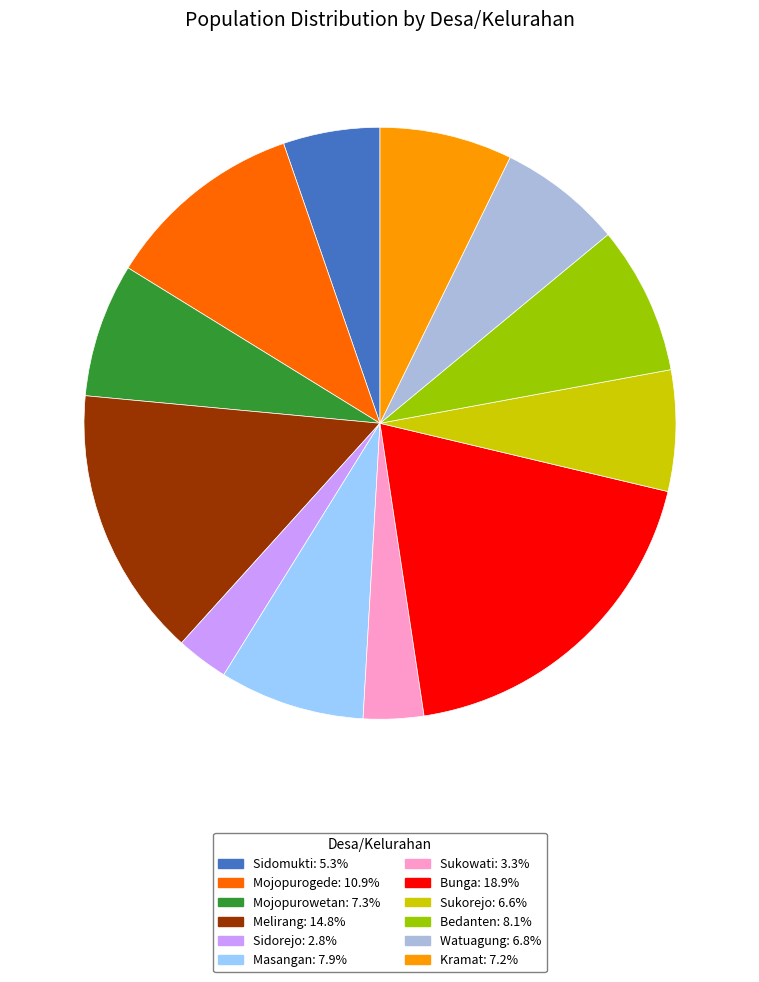

Is it true that Sidomukti is 5% of the pie?

True